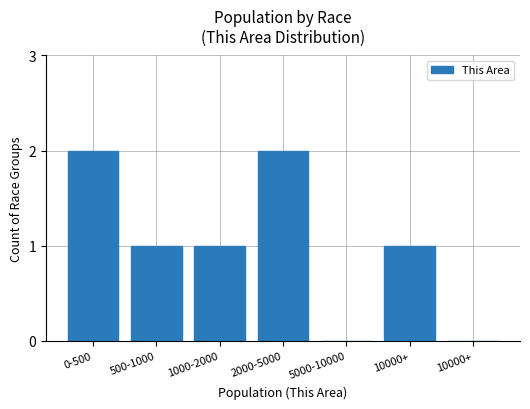

Reading left to right, list all the values displayed in this chart.

0-500=2	500-1000=1	1000-2000=1	2000-5000=2	5000-10000=0	10000+=1	10000+=0